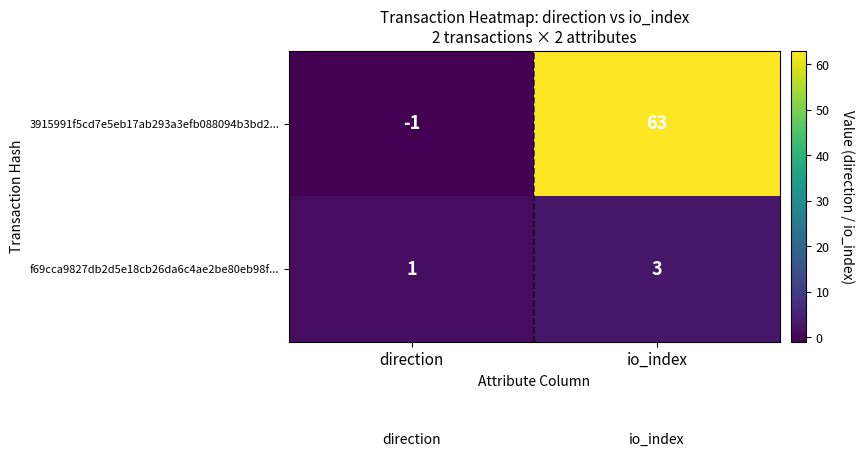

Which series has the widest spread of values?

3915991f5cd7e5eb17ab293a3efb088094b3bd2...